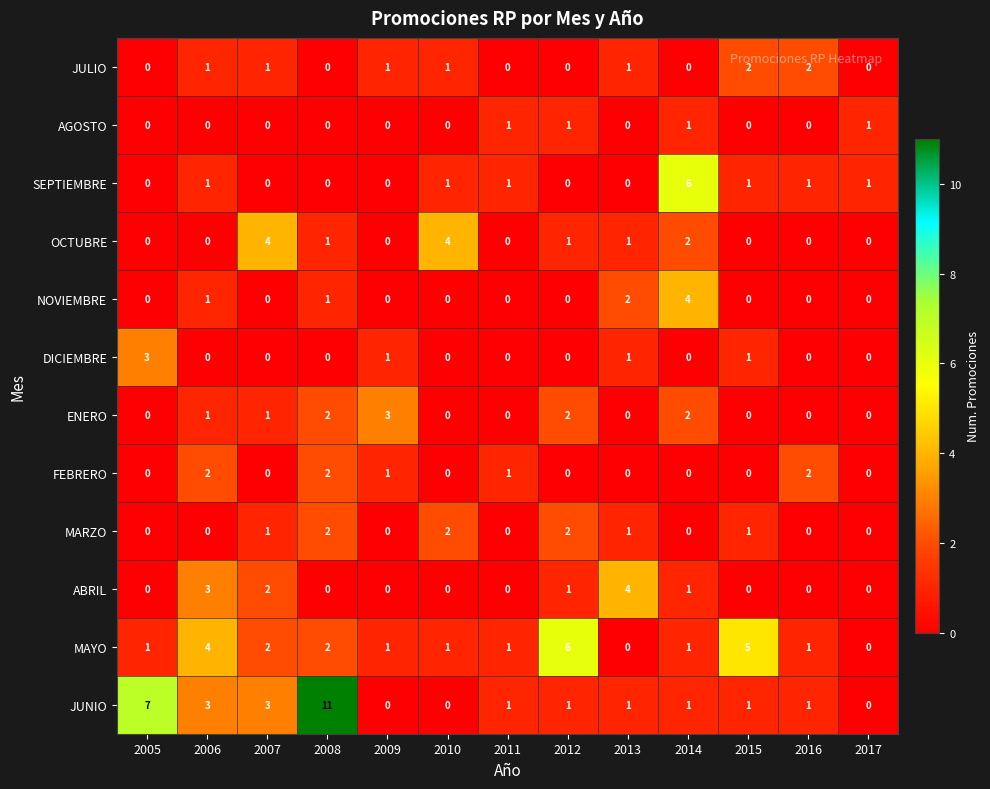

True or false: SEPTIEMBRE has a value of 6 at 2014.

True